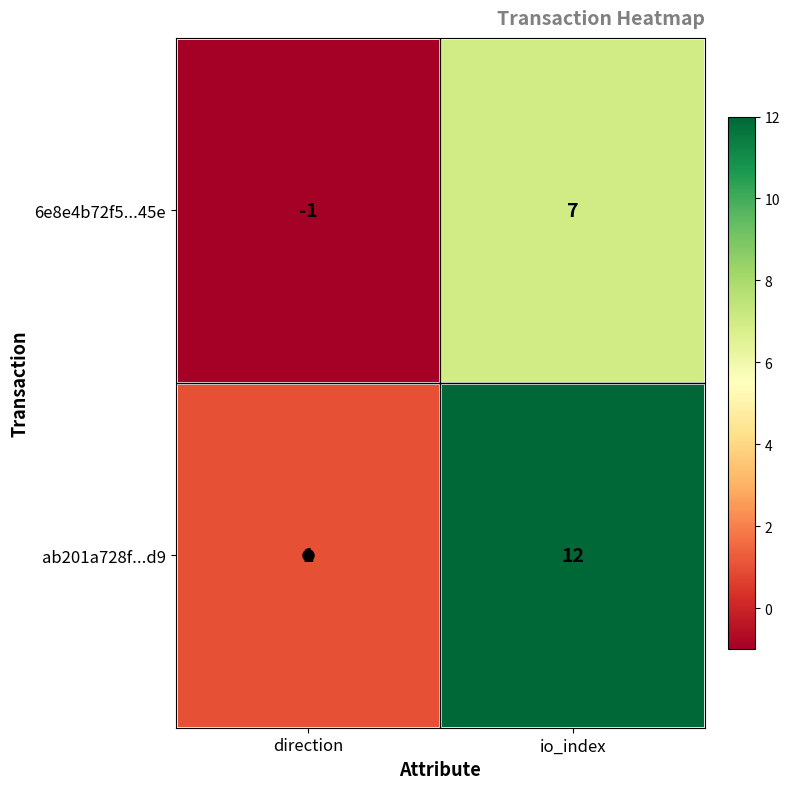

Between direction and io_index, which series saw the biggest shift?

ab201a728f...d9